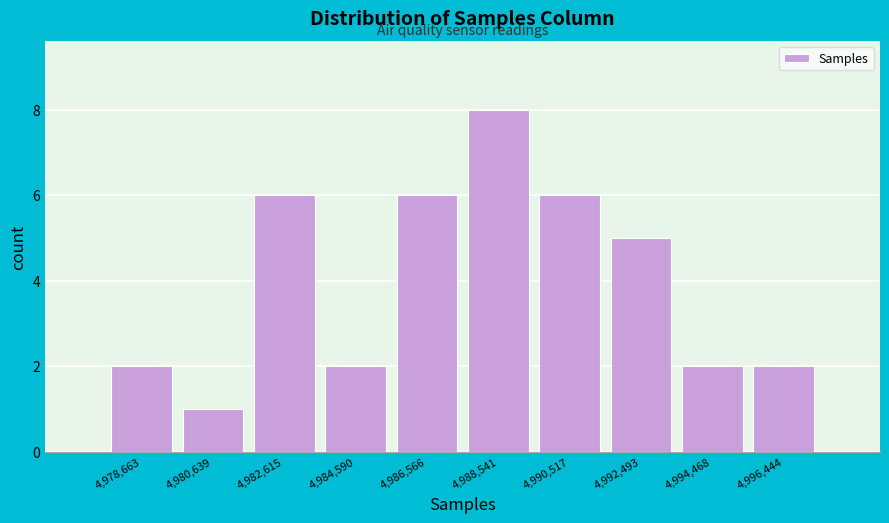

What is the height of the bar covering 4979600 to 4981600 on the x-axis? Neither the bar edges nor the heights are printed on the chart, so give them approximately, as read against the axes.

1